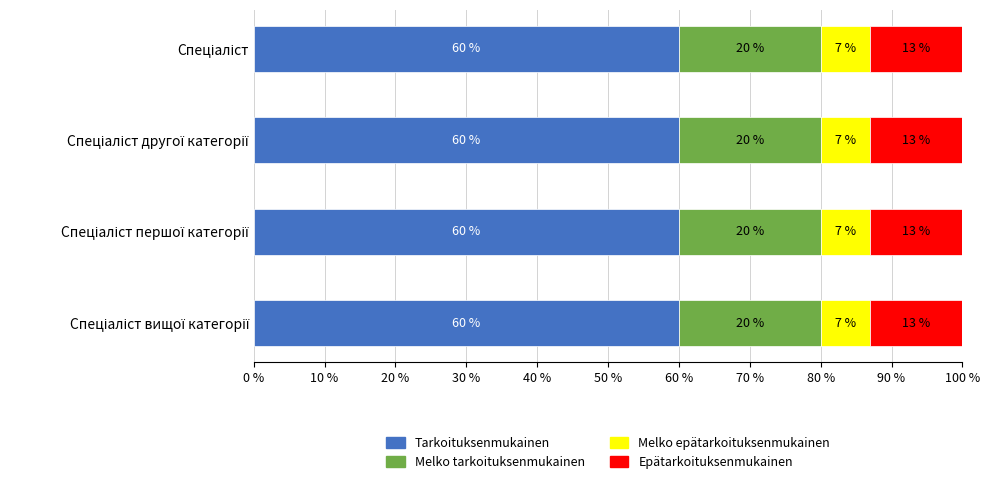

What is the maximum value for Tarkoituksenmukainen?

60